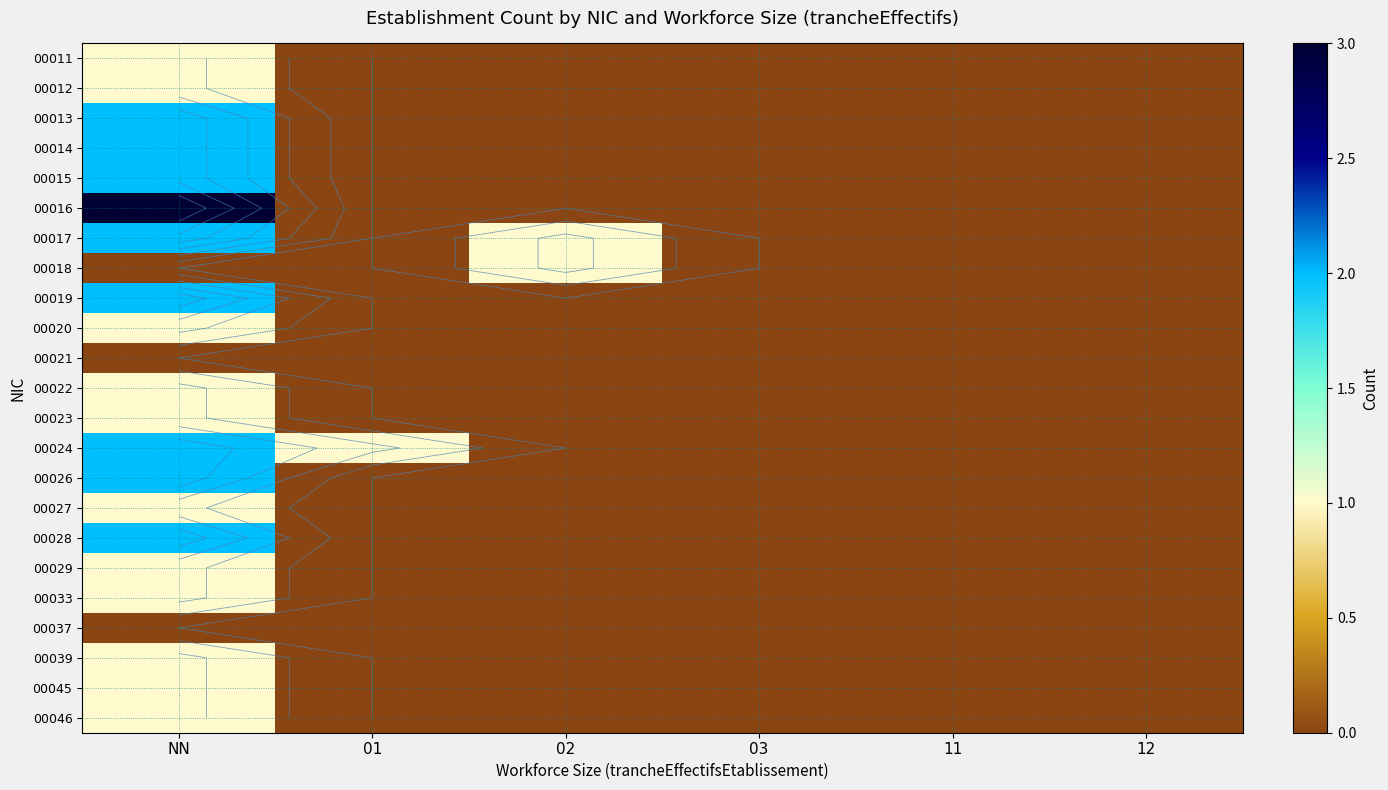

Where is 00019 nearest to the value 1?

NN